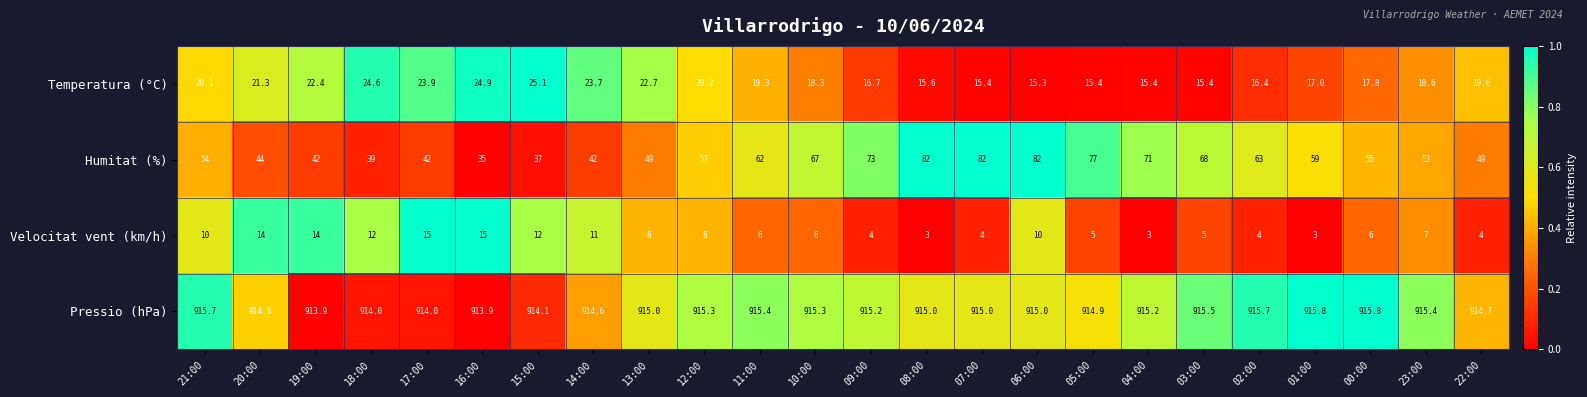

Count the number of categories in the chart.

24